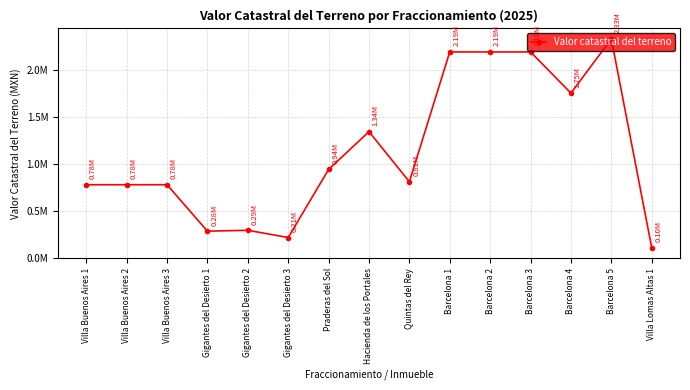

Does the chart have visible grid lines?

Yes